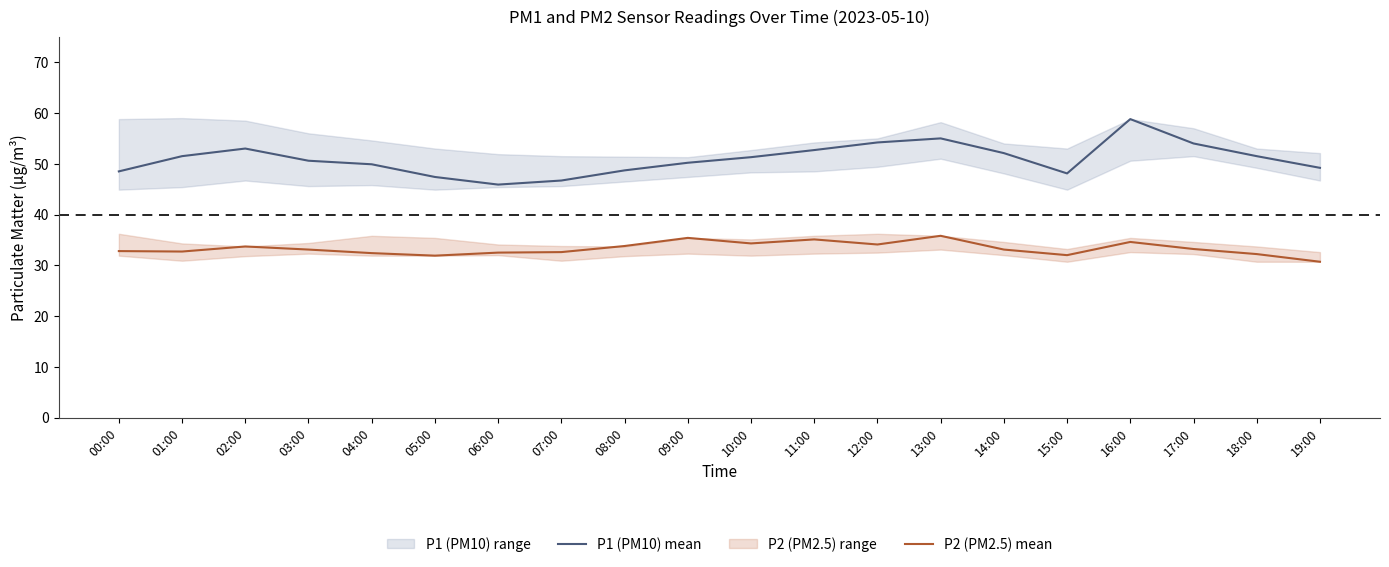

Is it true that P1 (PM10) mean equals 45.9 at 06:00?

True